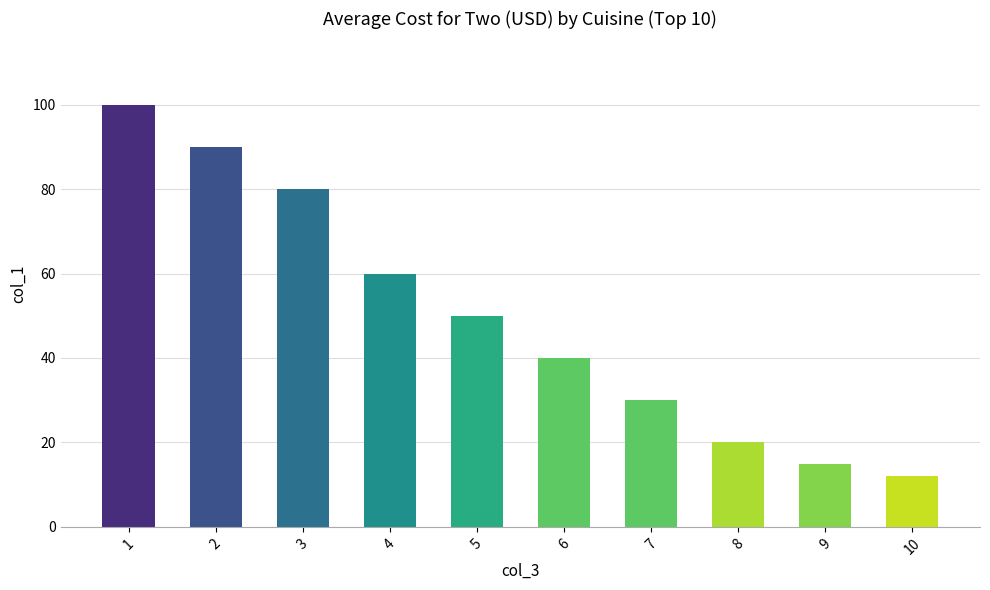

Are the bars horizontal?

No